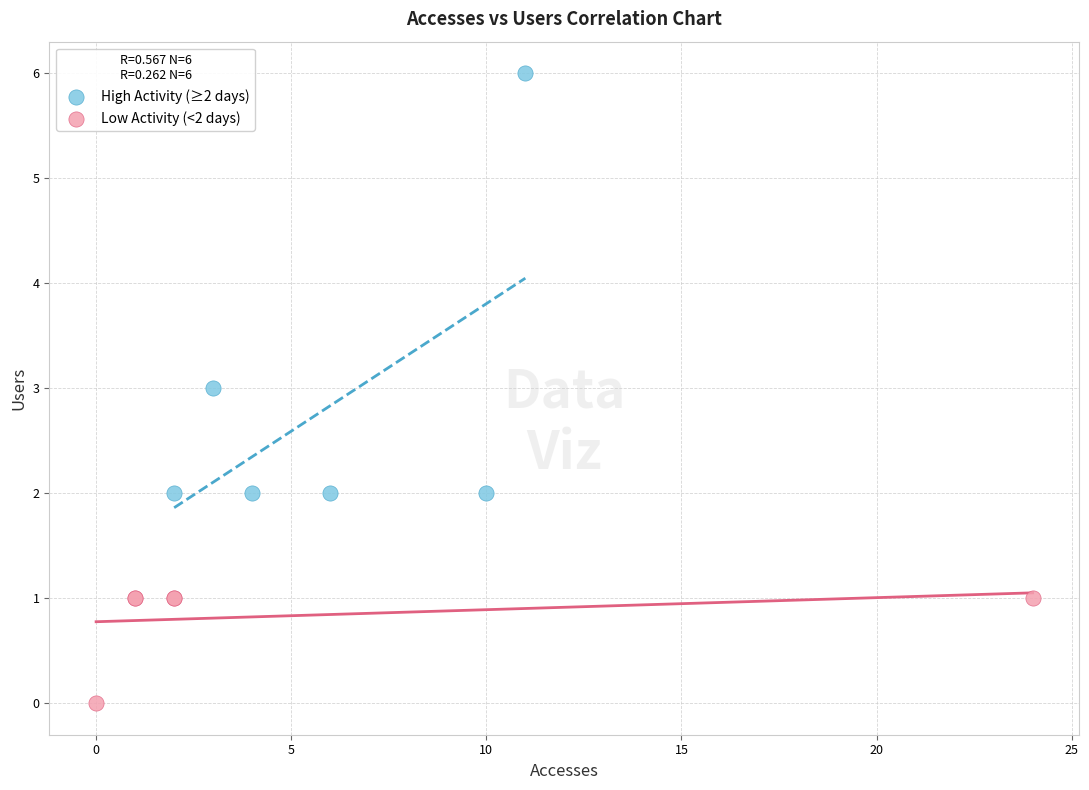

Which series has the largest Y range (max minus min)?

High Activity (≥2 days)